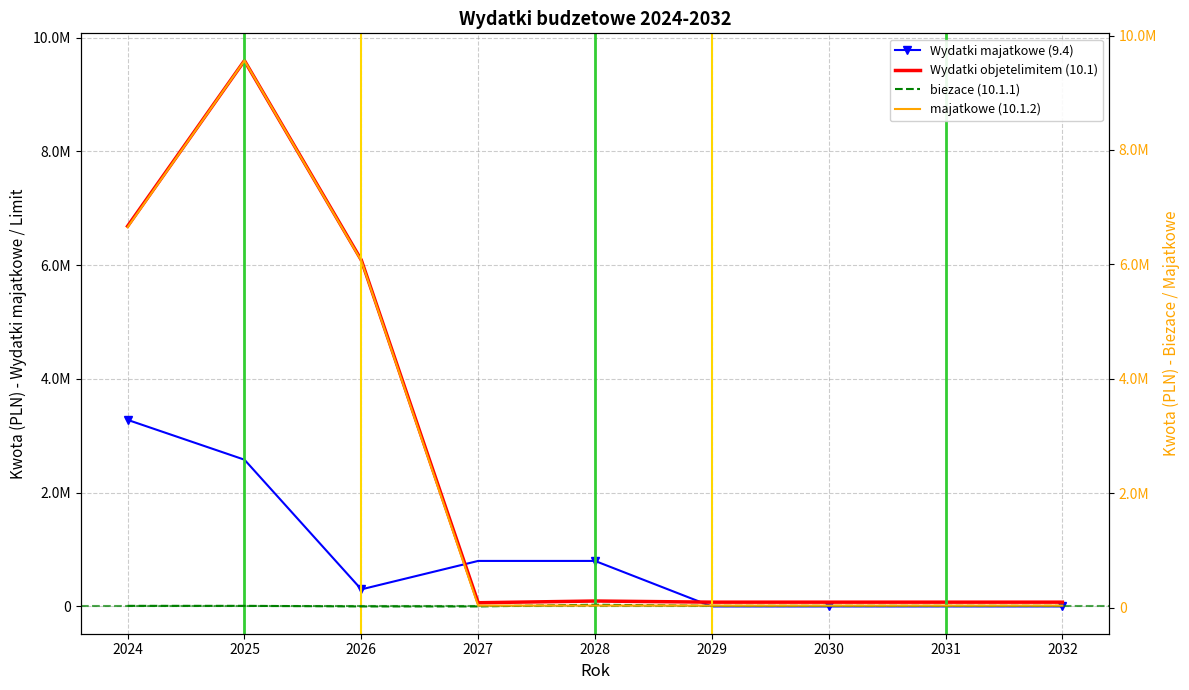

The value of biezace (10.1.1) at 2030 is 35000.0. True or false?

True